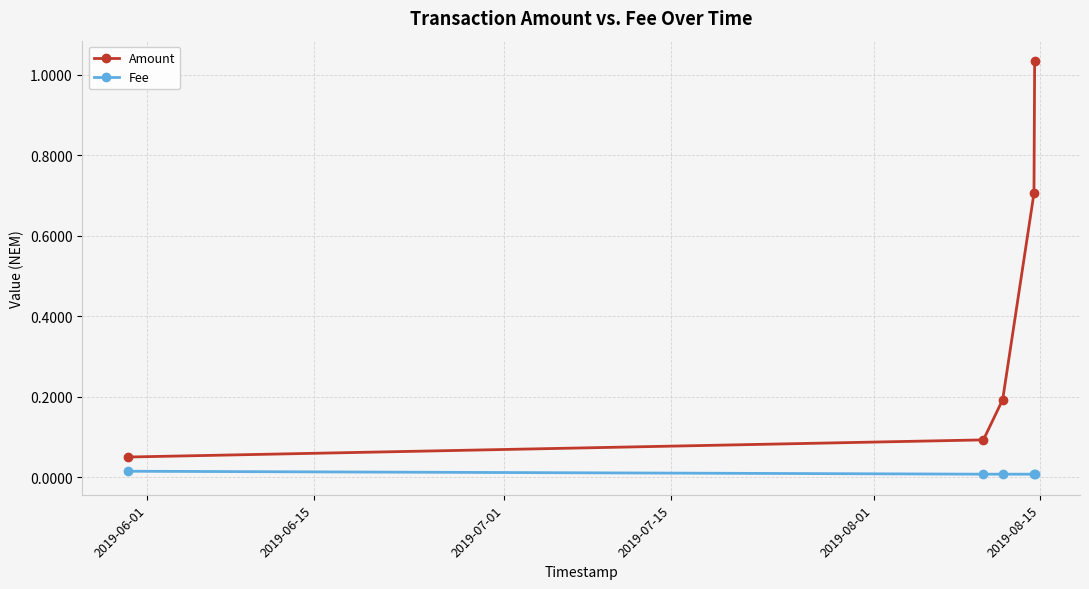

What is the average value of the Amount series?

0.4